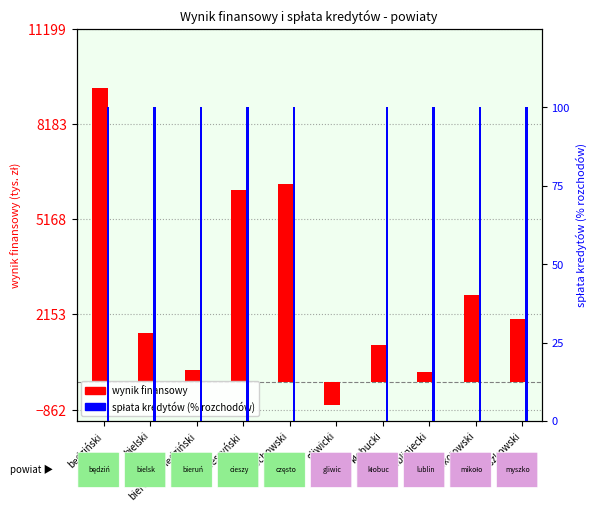

Between będziński and cieszyński, which series saw the biggest shift?

wynik finansowy